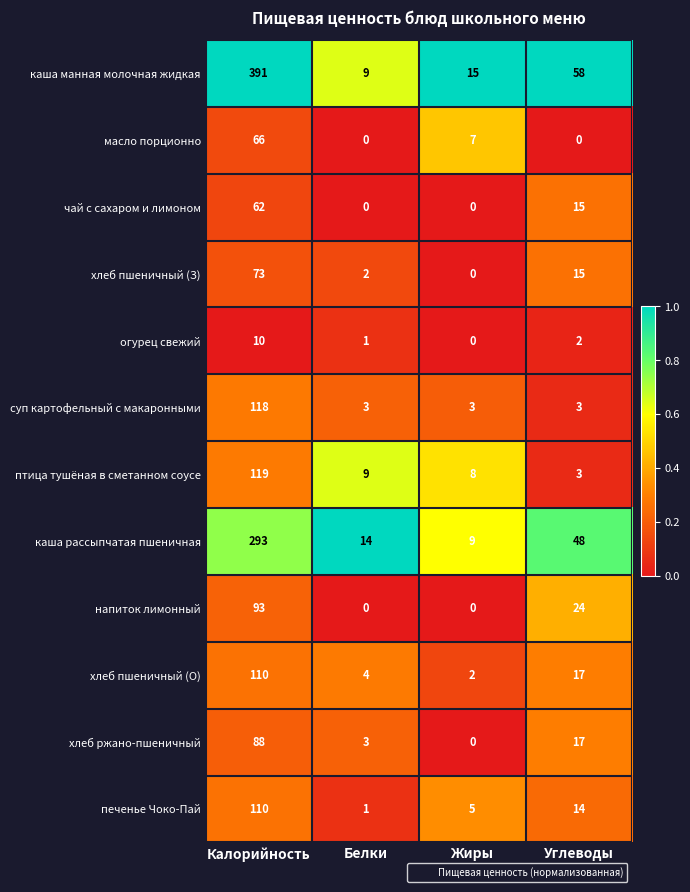

Which series has the widest spread of values?

каша манная молочная жидкая